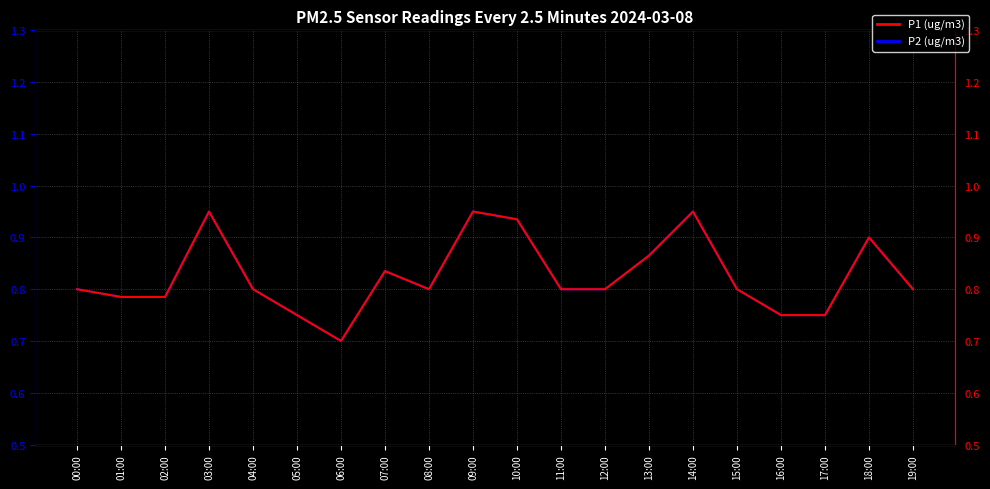

Reading left to right, what are all the values shown in this chart?

P2: 0.8	0.8	0.8	0.9	0.8	0.8	0.7	0.8	0.8	0.9	0.9	0.8	0.8	0.9	0.9	0.8	0.8	0.8	0.9	0.8
P1: 0.8	0.8	0.8	0.9	0.8	0.8	0.7	0.8	0.8	0.9	0.9	0.8	0.8	0.9	0.9	0.8	0.8	0.8	0.9	0.8